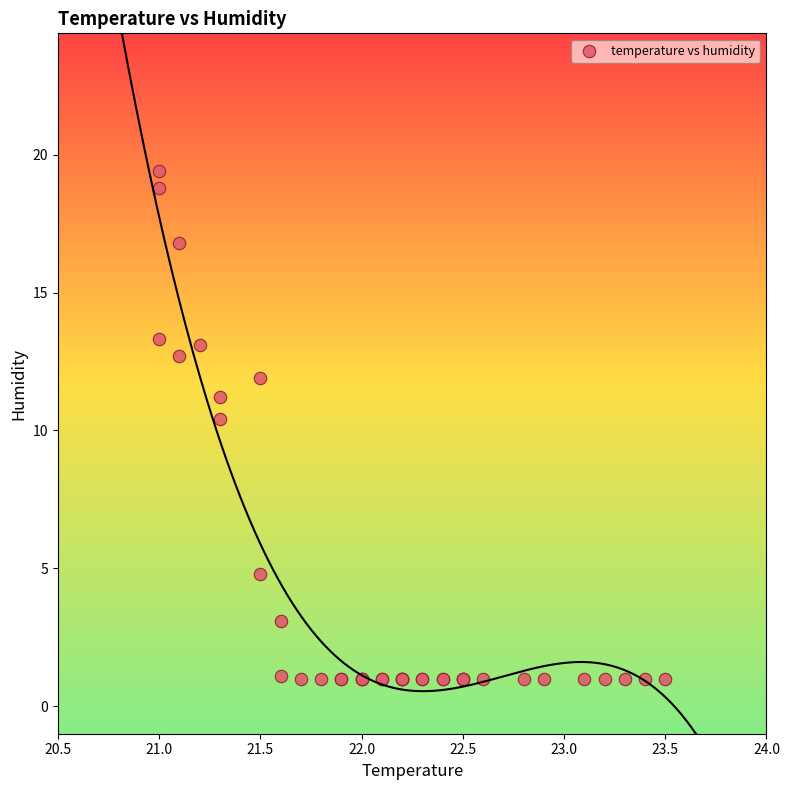

What Y value in the scatter plot is closest to 10?

10.4